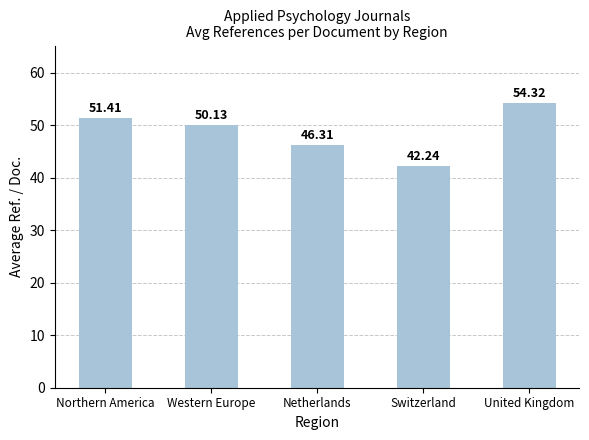

Reading right to left, transcribe all the data shown in this chart.

54.3	42.2	46.3	50.1	51.4